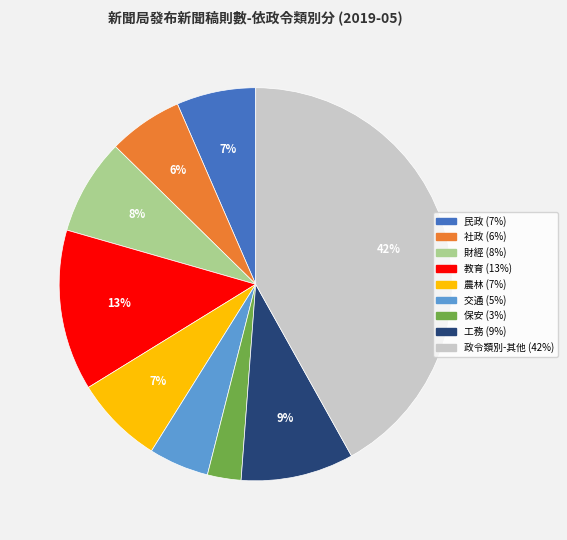

How many segments does this pie chart have?

9